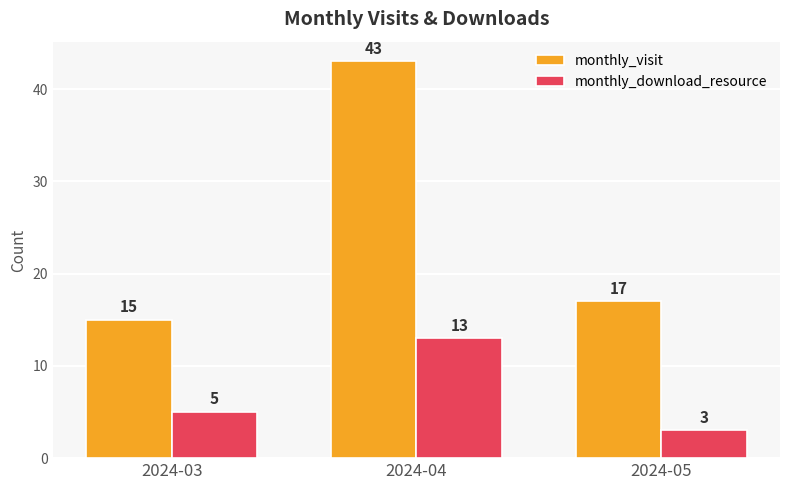

What is the value of the monthly_download_resource bar at the 1st from the left?

5